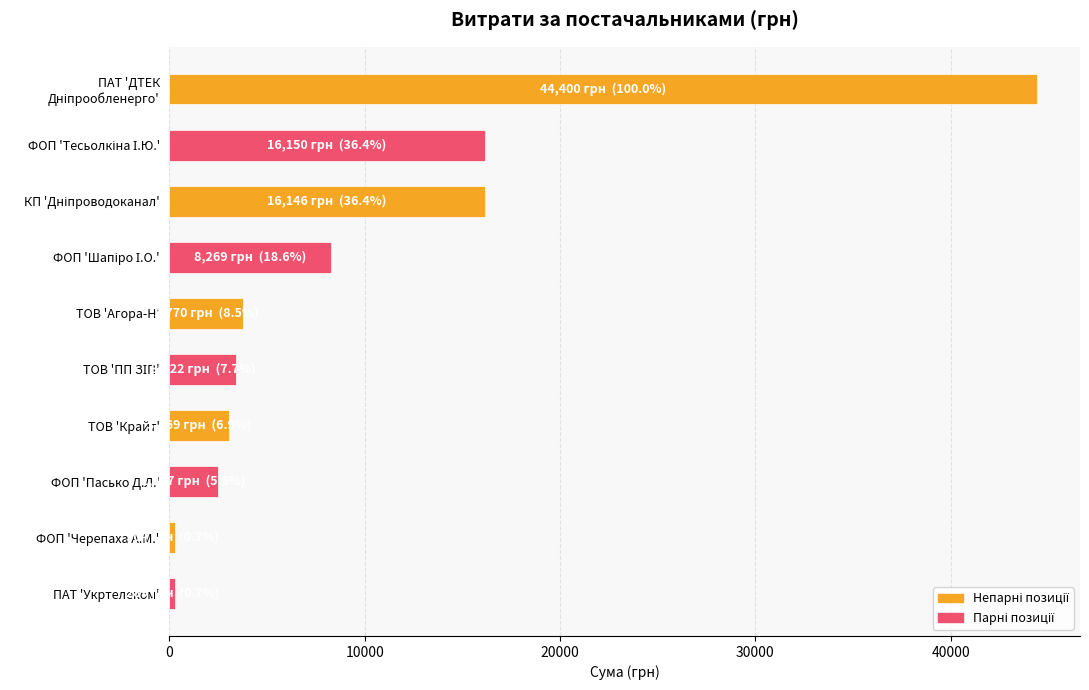

The value at ФОП 'Пасько Д.Л.' is 3900.2. True or false?

False